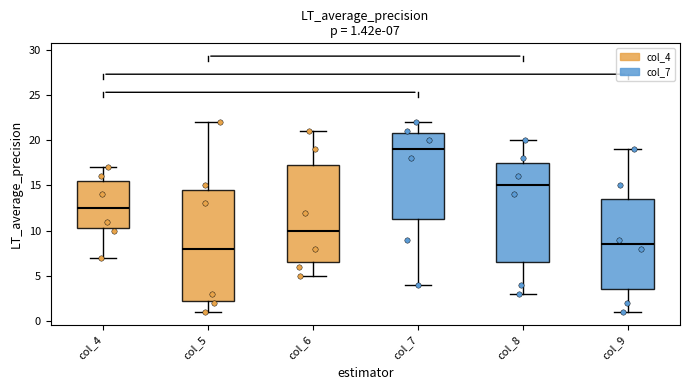

Comparing the boxes themselves (not the whiskers), which one is the tallest?

col_5